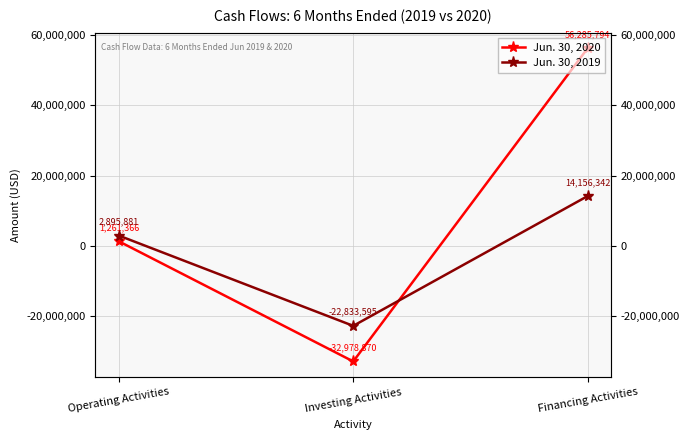

Is it true that Jun. 30, 2019 equals 2895881 at Operating Activities?

True